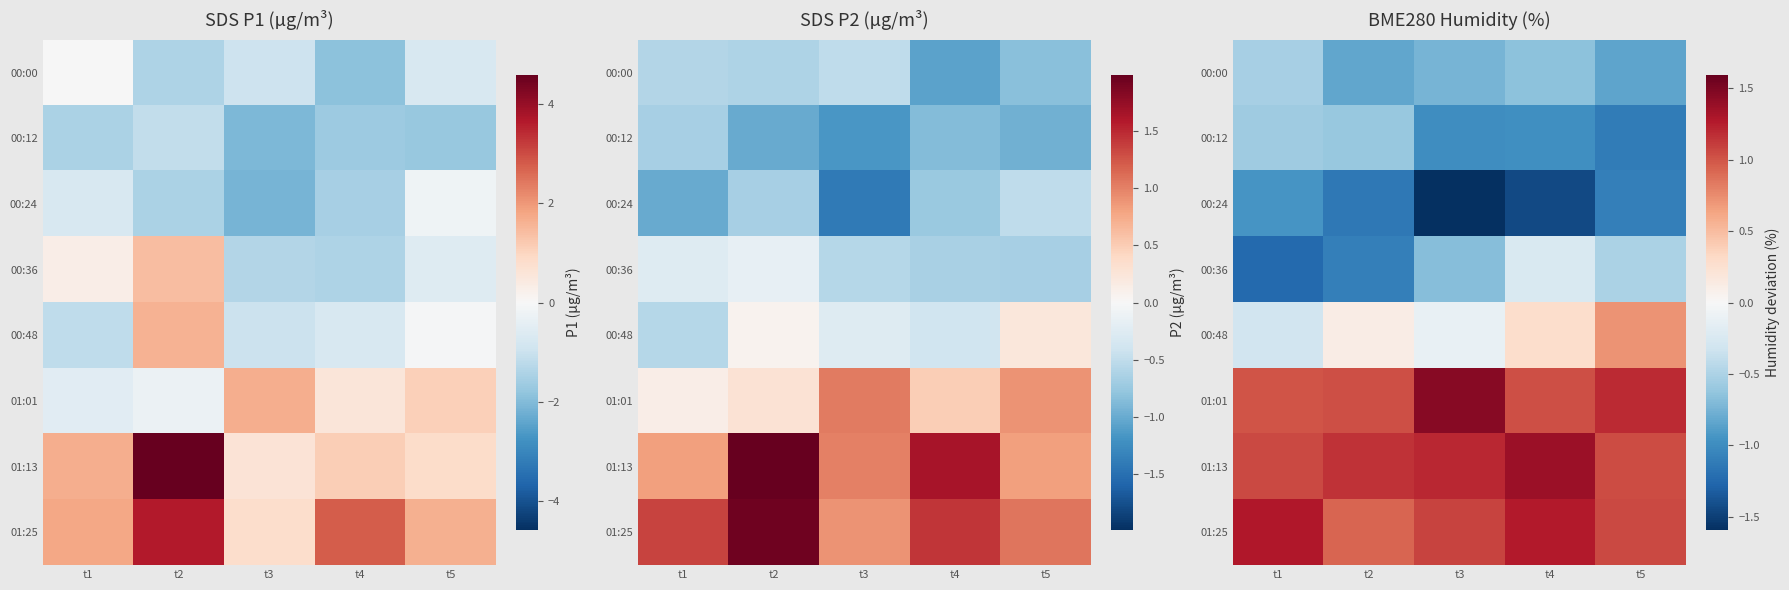

Which category has the highest value in the 00:48 series?

t5